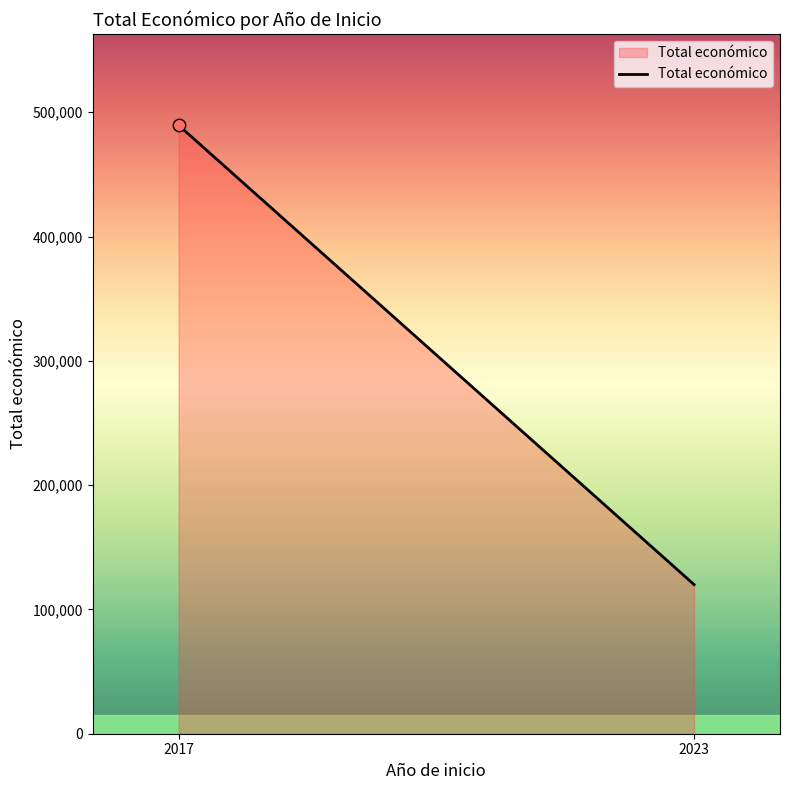

What is the change in value from 2017 to 2023?

-369538